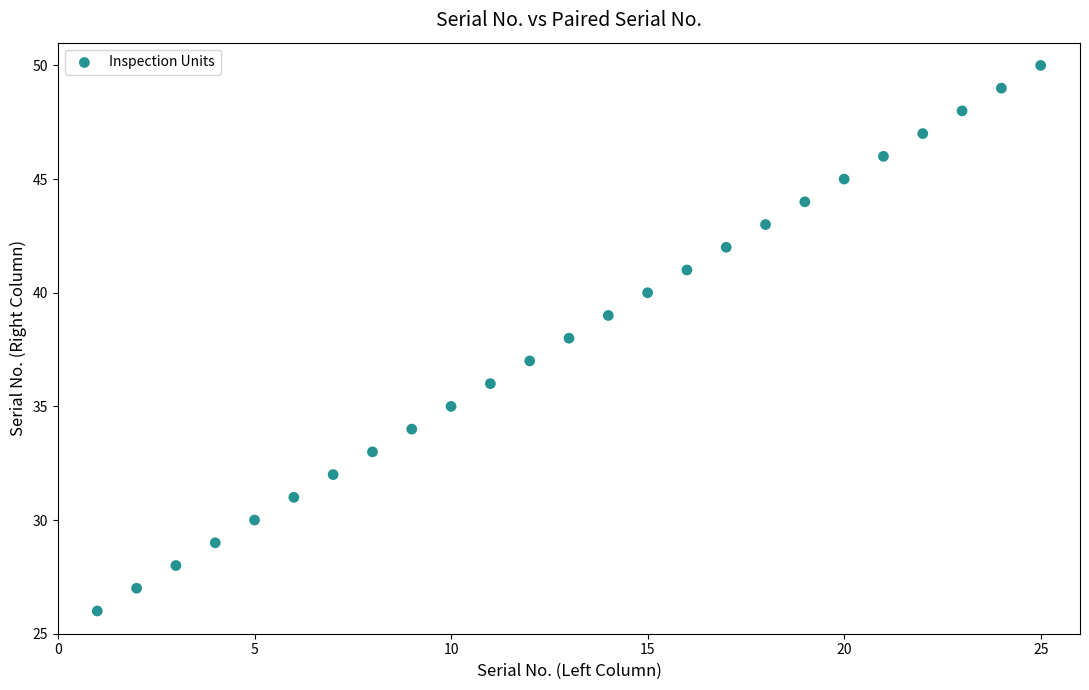

What is the range of X values (max minus min)?

24